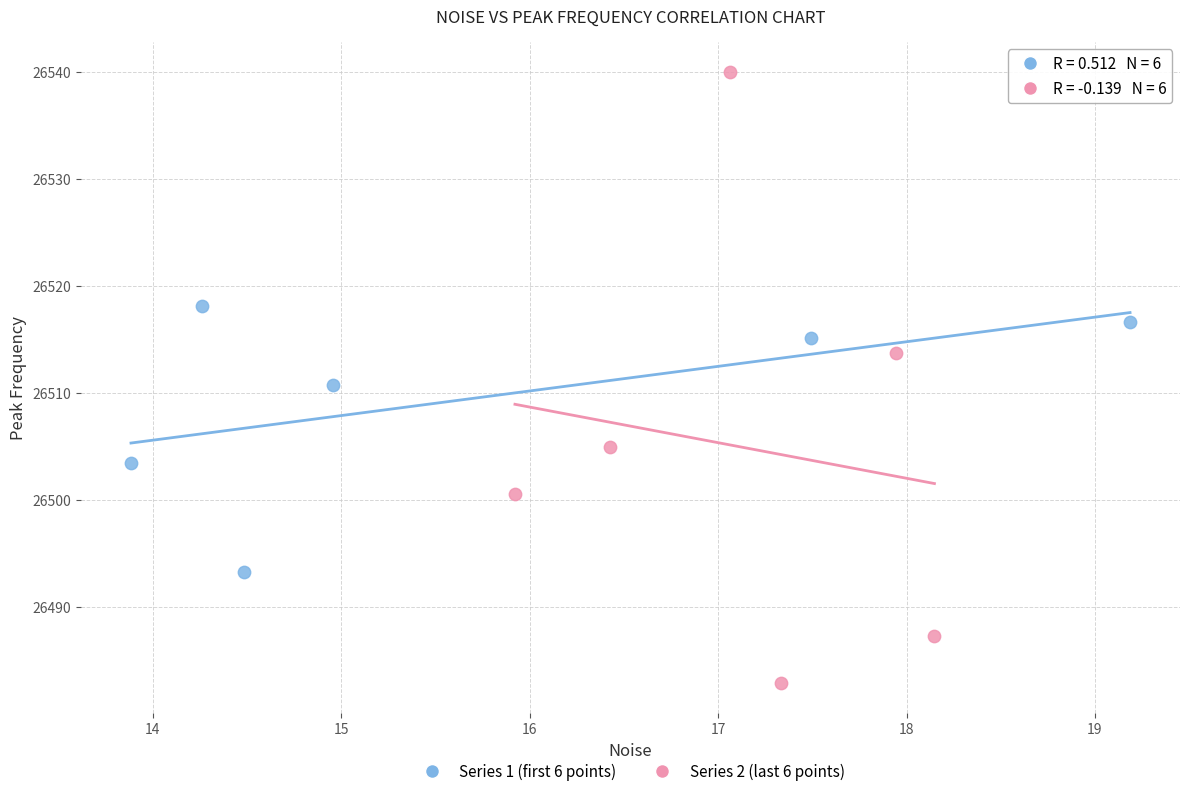

Which series contains the lowest Y value?

Series 2 (last 6 points)